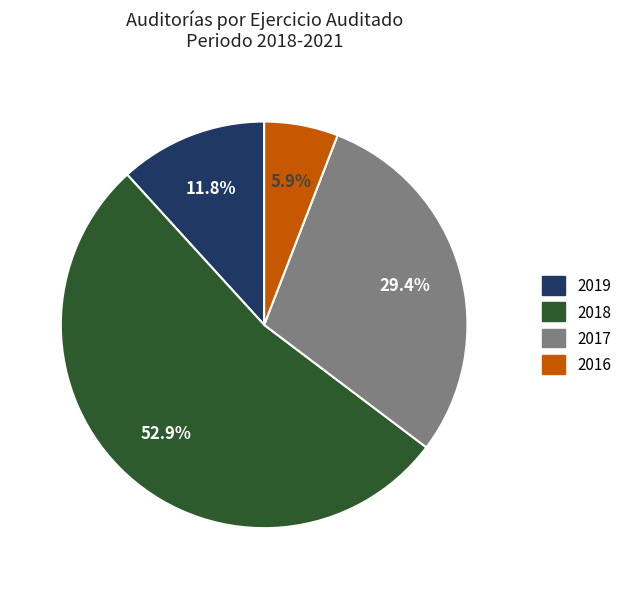

Is there a majority slice in this chart?

Yes